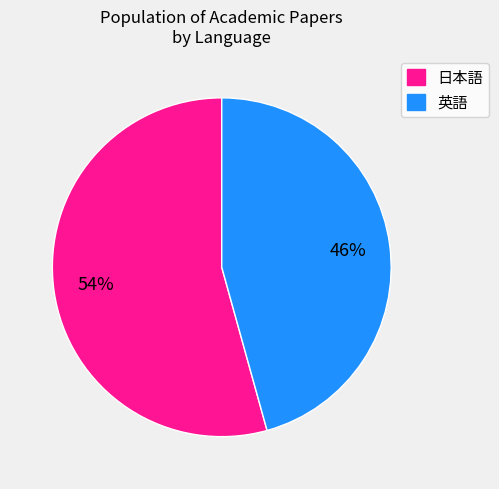

Is 英語 the majority of the pie?

No